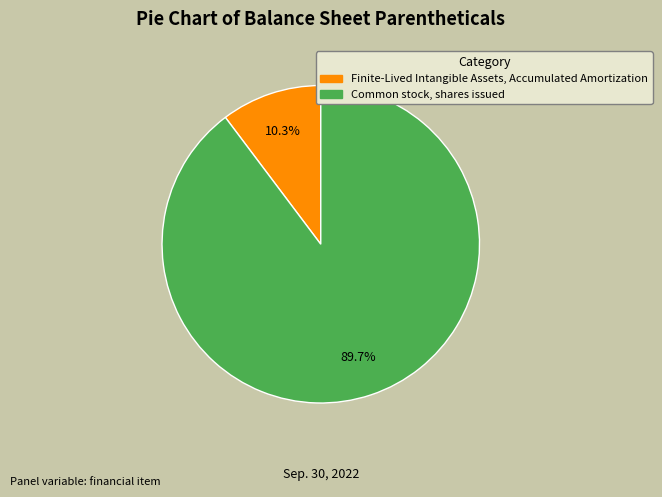

Combined, do Finite-Lived Intangible Assets, Accumulated Amortization and Common stock, shares issued account for over 50%?

Yes